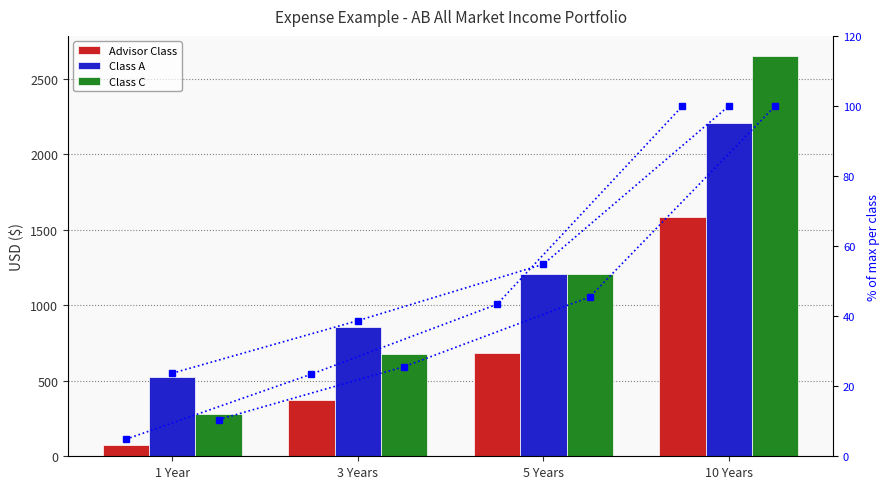

How many data points in Class A % of max are above 54?

2